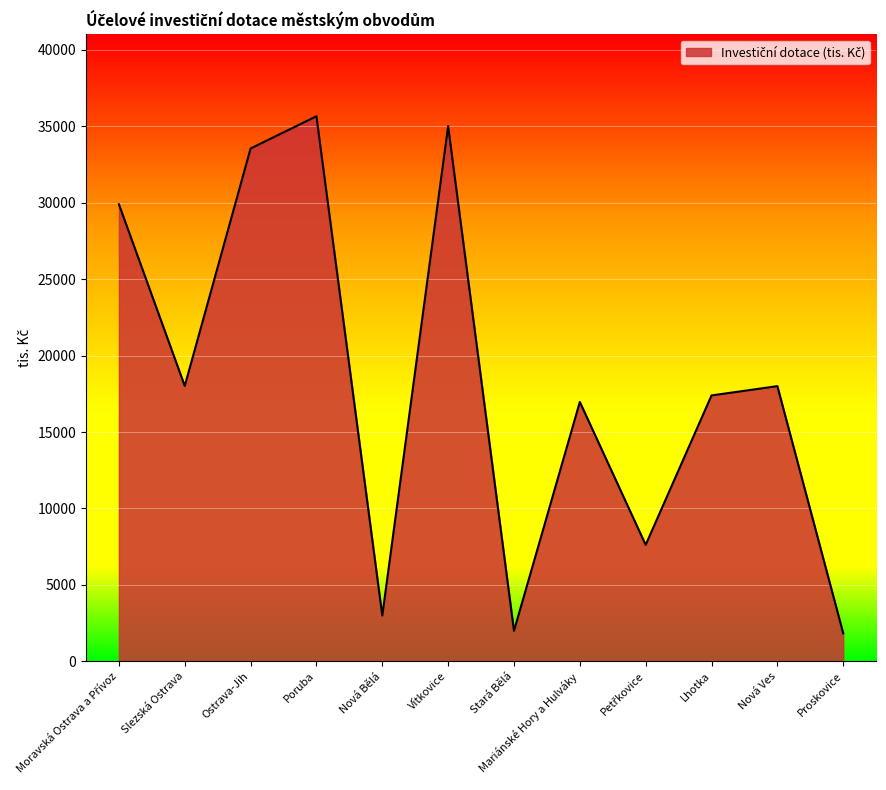

What is the change in value from Nová Bělá to Proskovice?

-1164